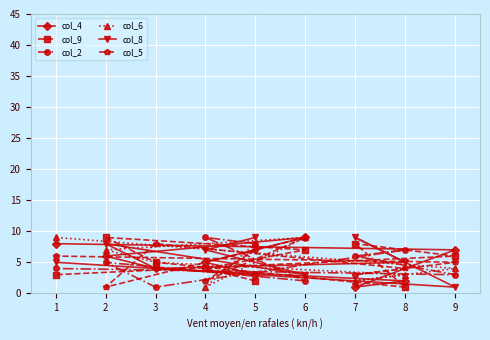

Reading left to right, transcribe all the data shown in this chart.

col_4: 1=8	2=6	3=4	4=5	5=3	6=9	7=1	8=2	9=7
col_9: 1=3	2=9	3=5	4=4	5=2	6=7	7=8	8=1	9=6
col_2: 1=4	2=5	3=1	4=9	5=8	6=2	7=6	8=7	9=3
col_6: 1=9	2=7	3=5	4=1	5=8	6=9	7=2	8=3	9=4
col_8: 1=5	2=8	3=4	4=7	5=9	6=3	7=9	8=5	9=1
col_5: 1=6	2=1	3=8	4=2	5=7	6=9	7=3	8=4	9=5